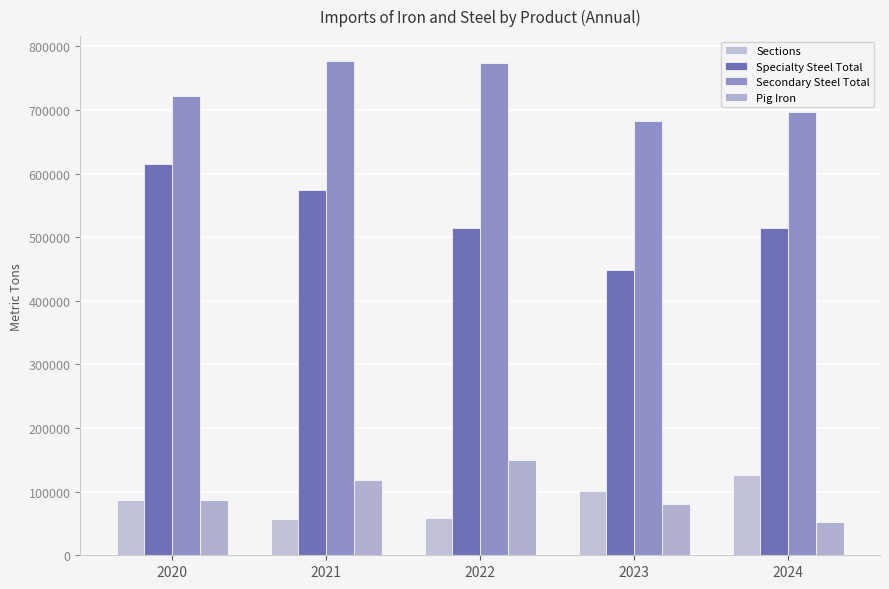

The Pig Iron series shows 125986.9 at 2023. True or false?

False